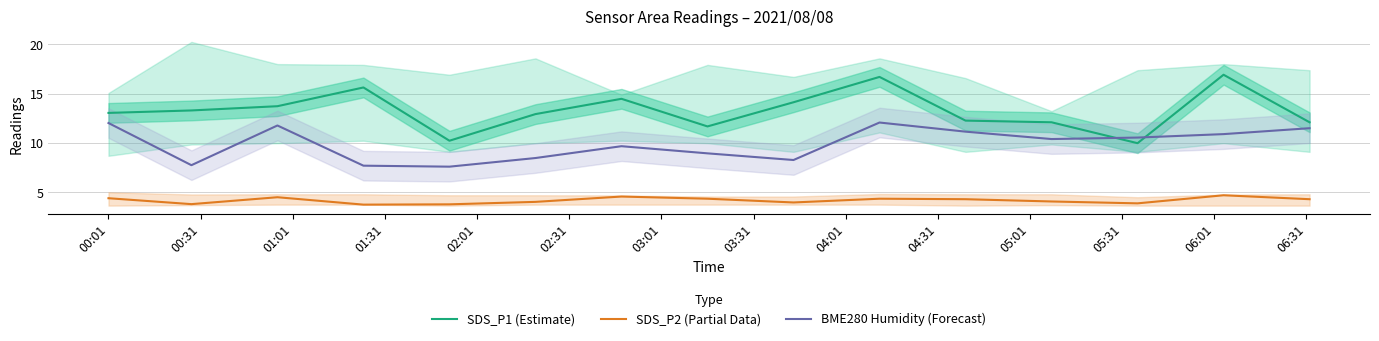

What is the difference between the maximum and second lowest values in the SDS_P2 (Partial Data) series?

0.9